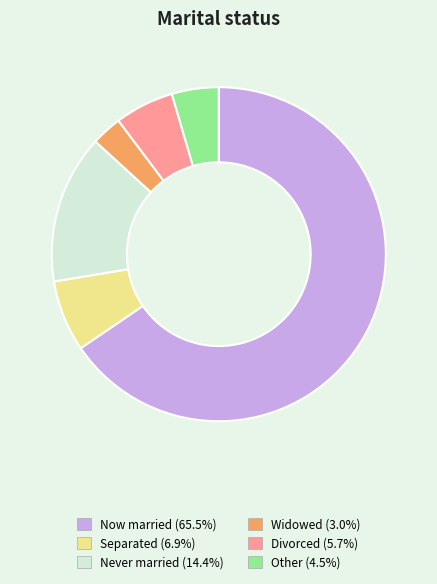

Do Never married (14.4%) and Widowed (3.0%) together represent more than half of the pie?

No